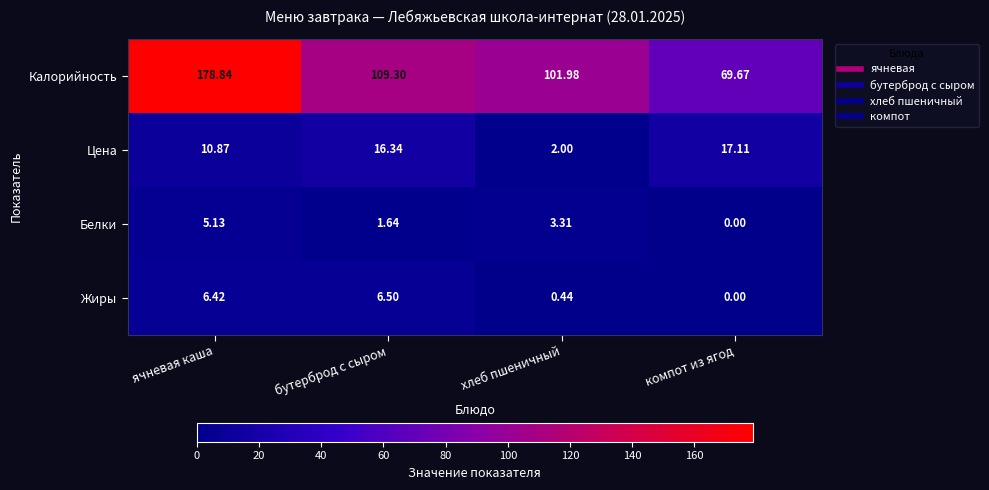

At which category is the sum across all series the highest?

ячневая каша